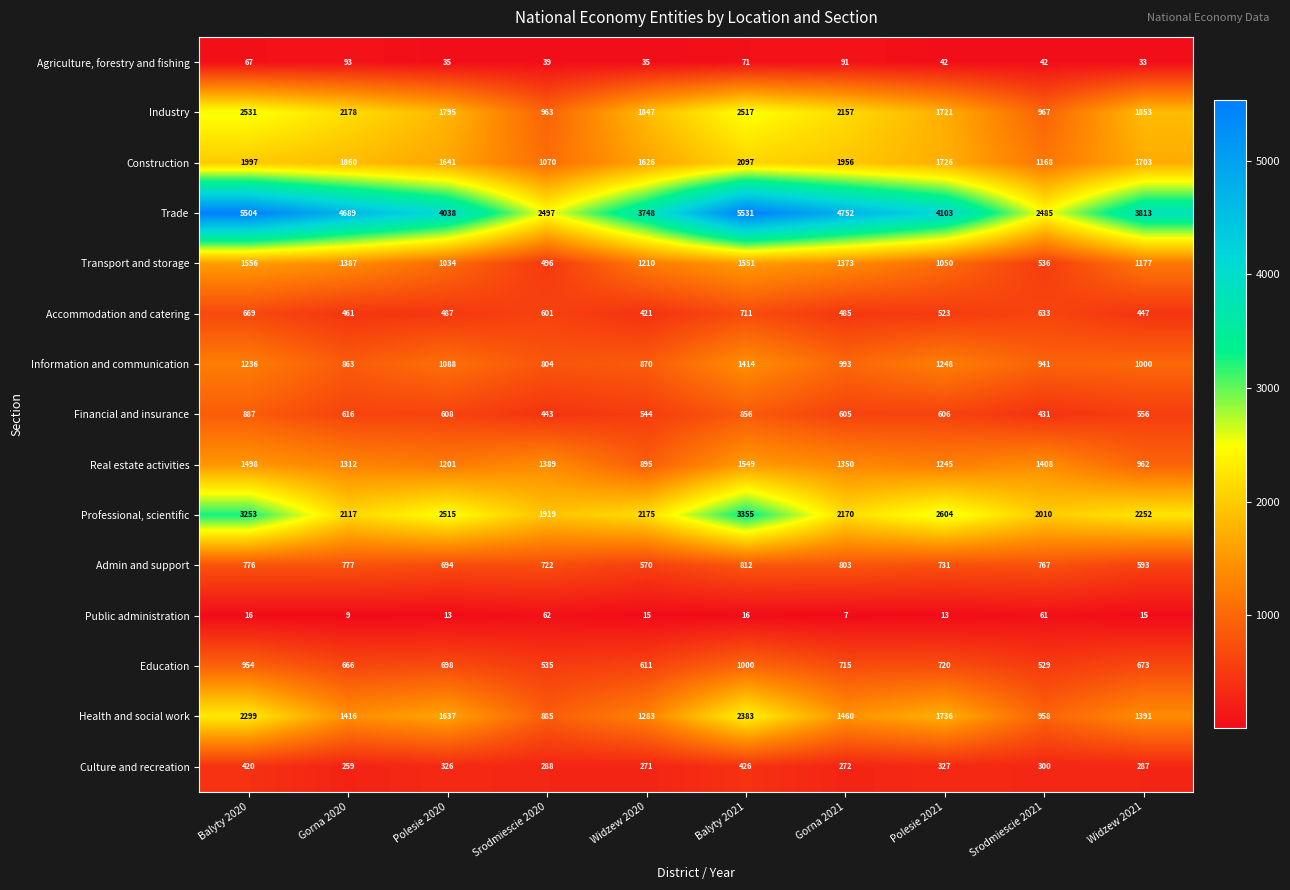

The value of Information and communication at Gorna 2021 is 993. True or false?

True